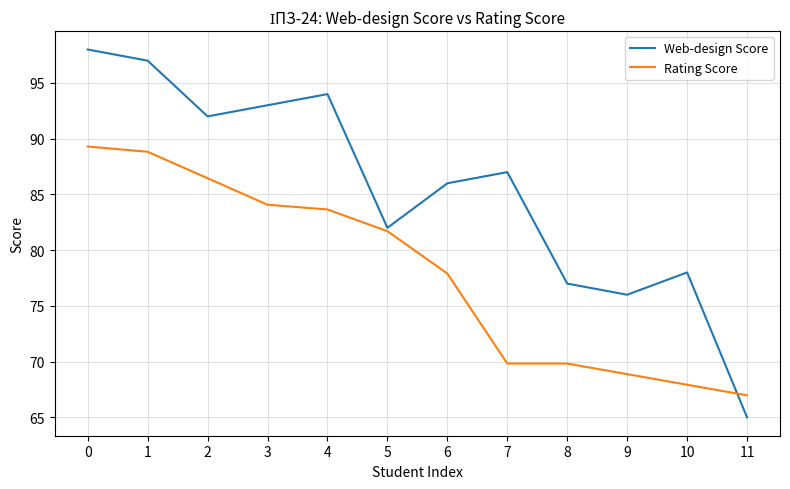

Which series has the largest total across all categories?

Web-design Score